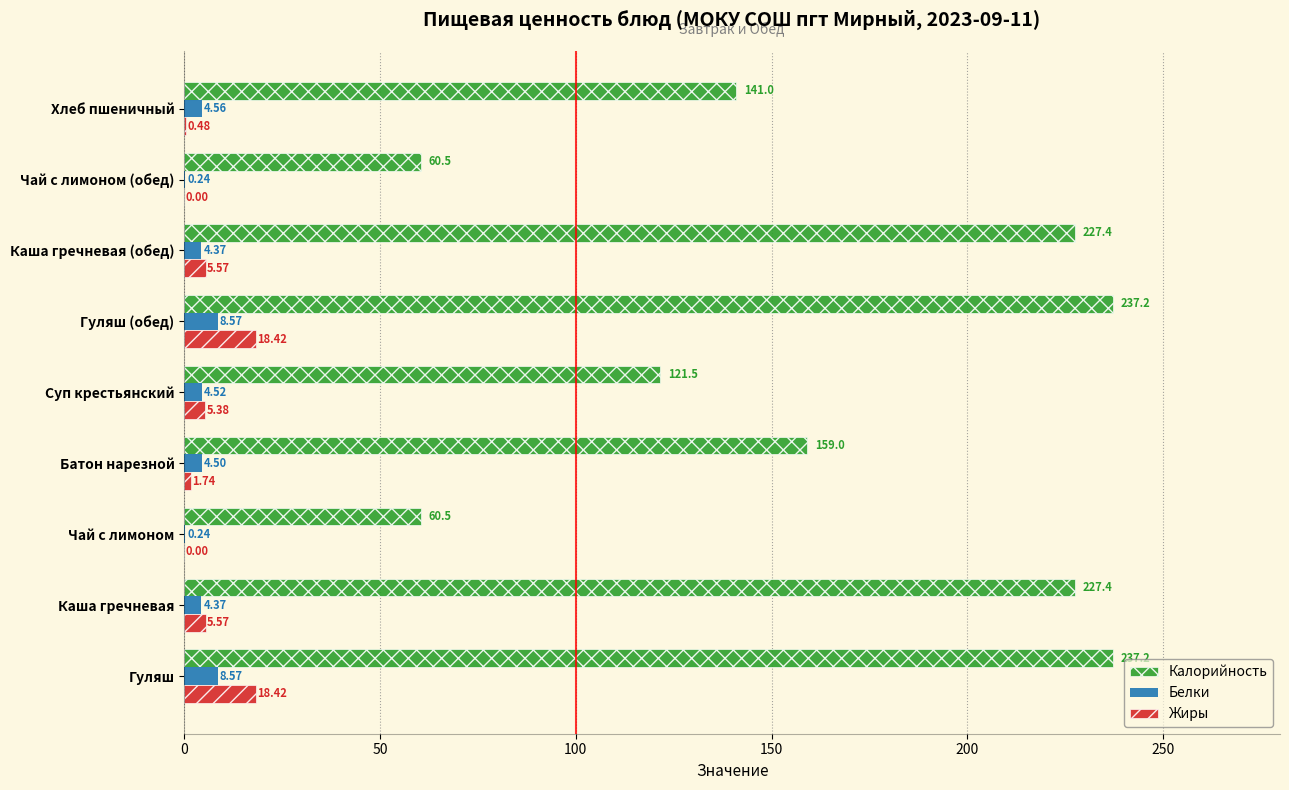

What is the total value across all series at Батон нарезной?

165.2